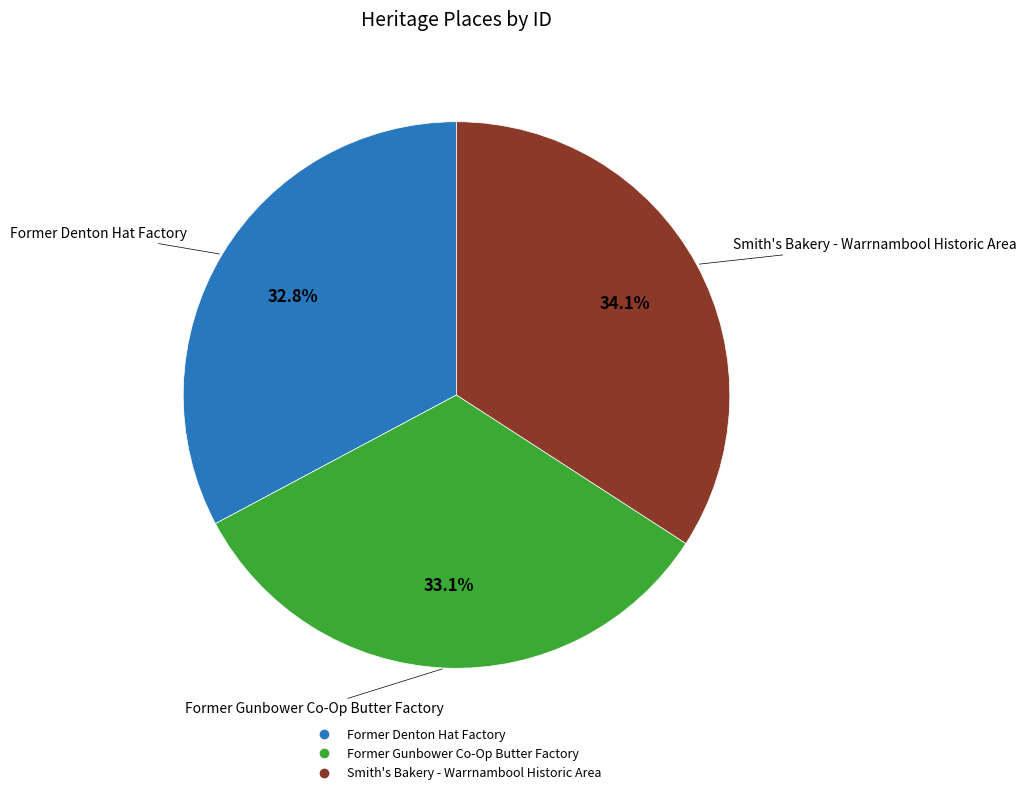

How many slices are in this pie chart?

3